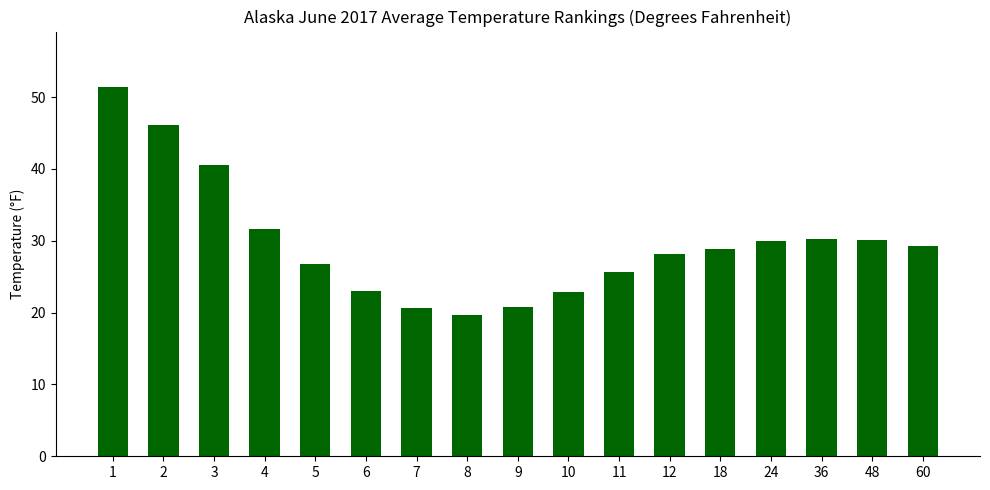

What is the approximate value at 48?

30.1